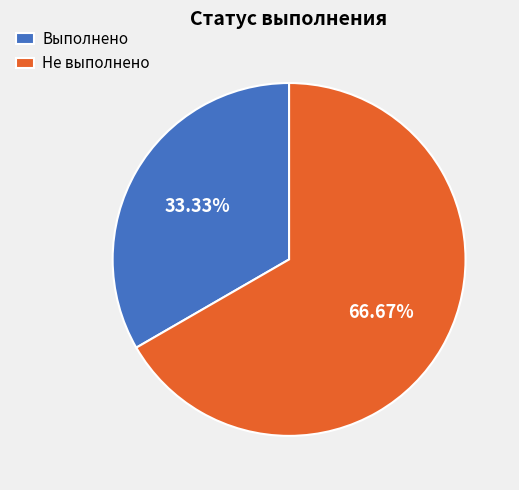

True or false: Выполнено accounts for 33% of the total.

True